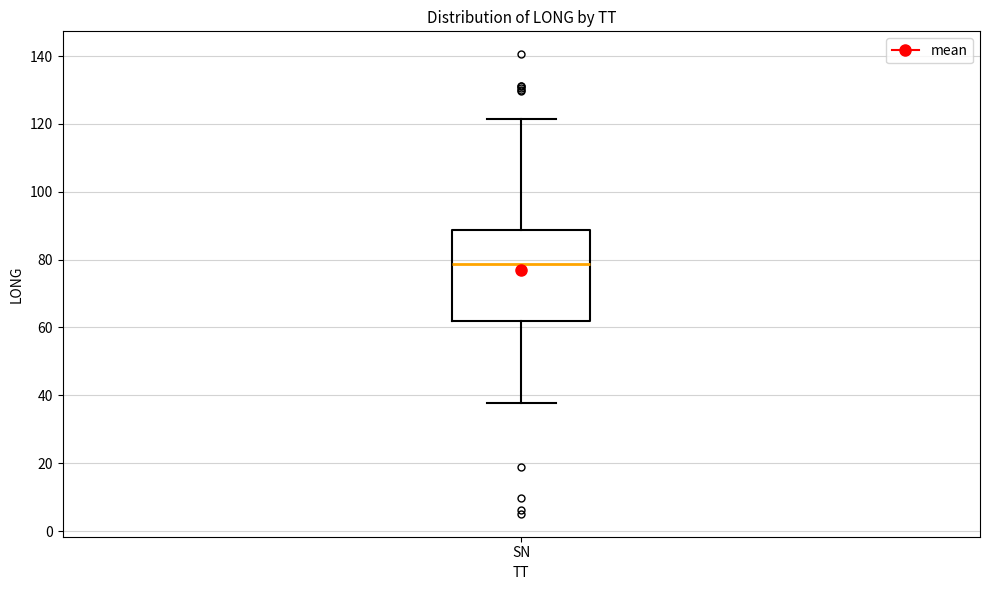

Read this box plot against the y-axis: the position of the median line, the range covered by the box, and the ends of both whiskers. The values are not printed on the chart, so give them approximately, as read against the axis.

median 78, box 62 to 88, whiskers 38 to 122